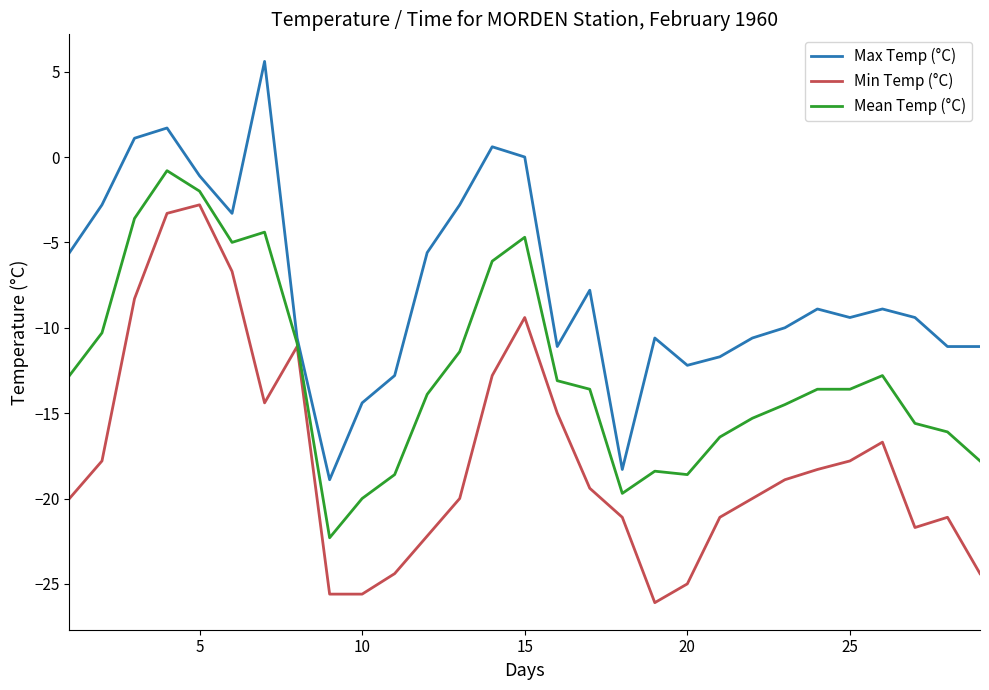

Rank the series by their maximum value, from highest to lowest.

Max Temp (°C), Mean Temp (°C), Min Temp (°C)